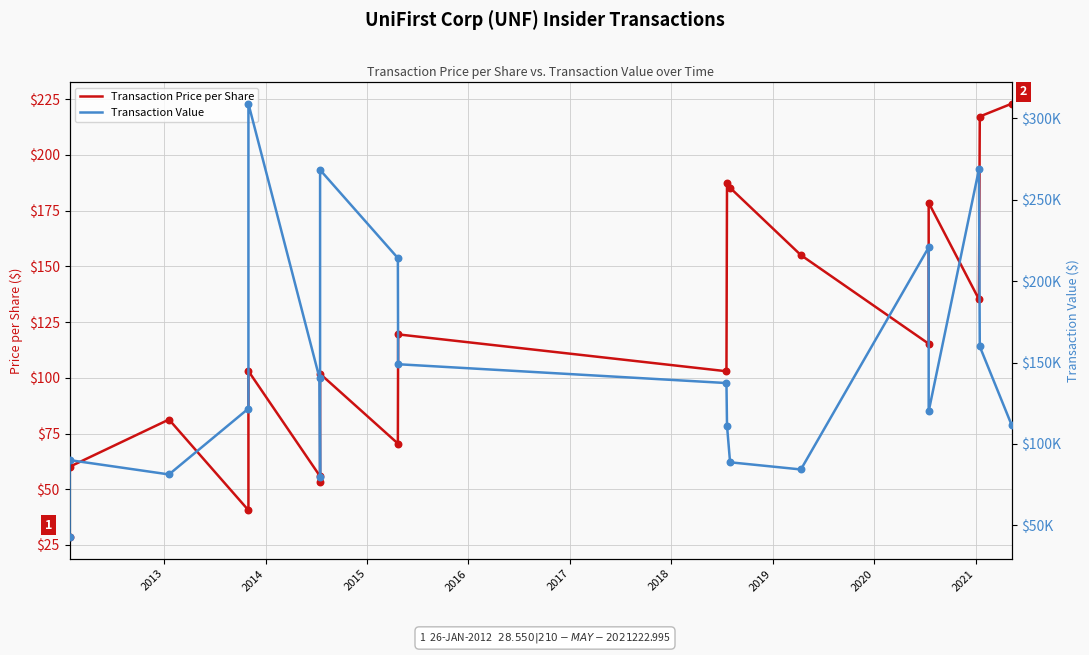

At how many categories does at least one series exceed 32971?

19